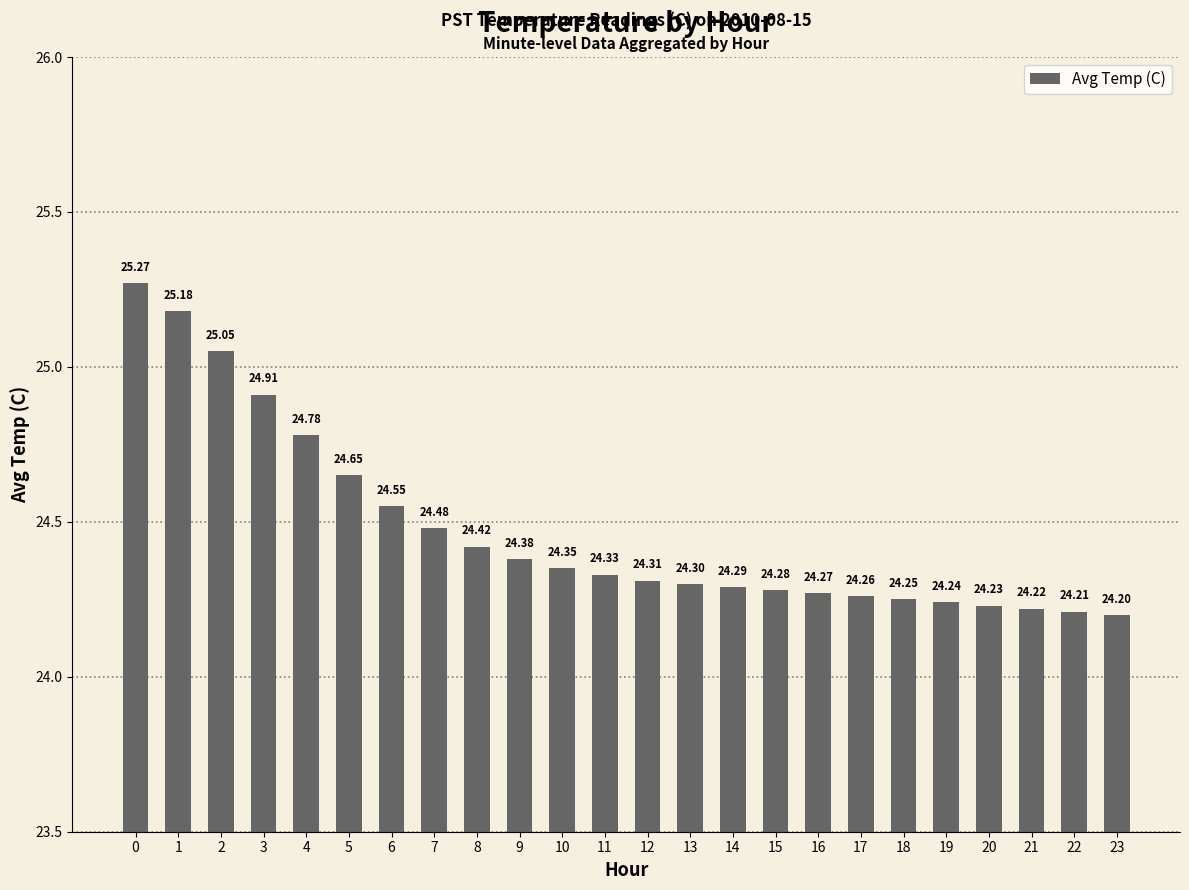

What is the approximate value at 8?

24.4